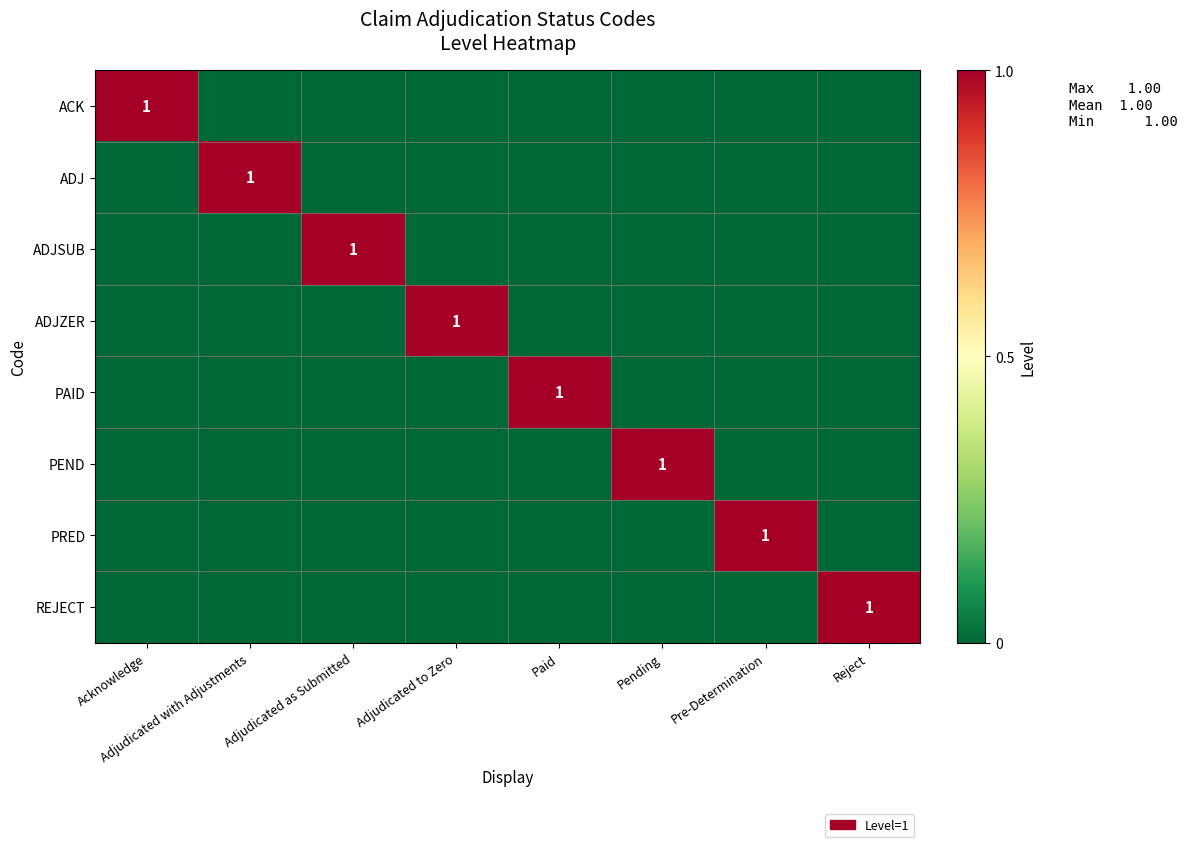

What is the total value across all series at Adjudicated to Zero?

1